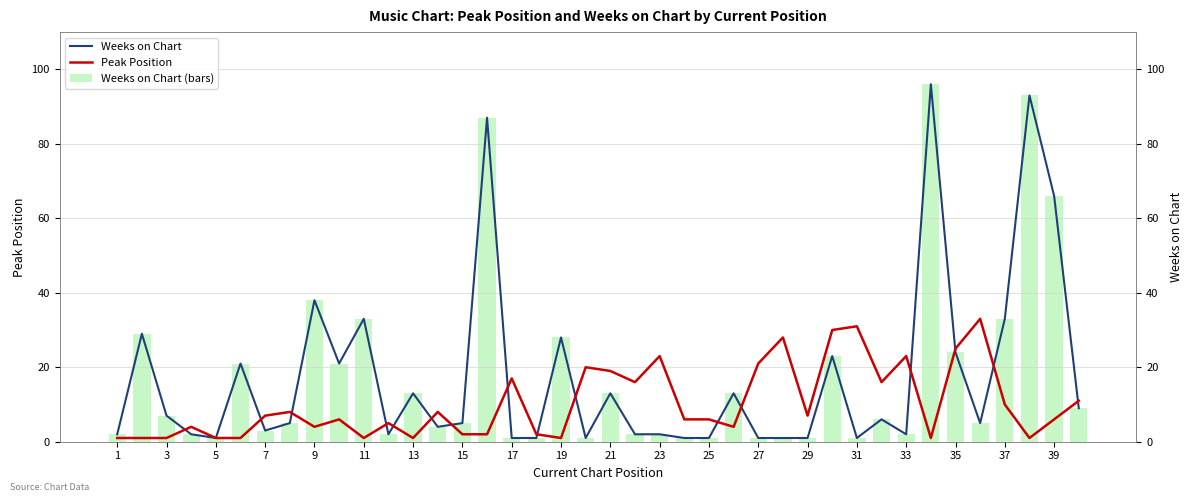

What is the smallest value displayed?

1